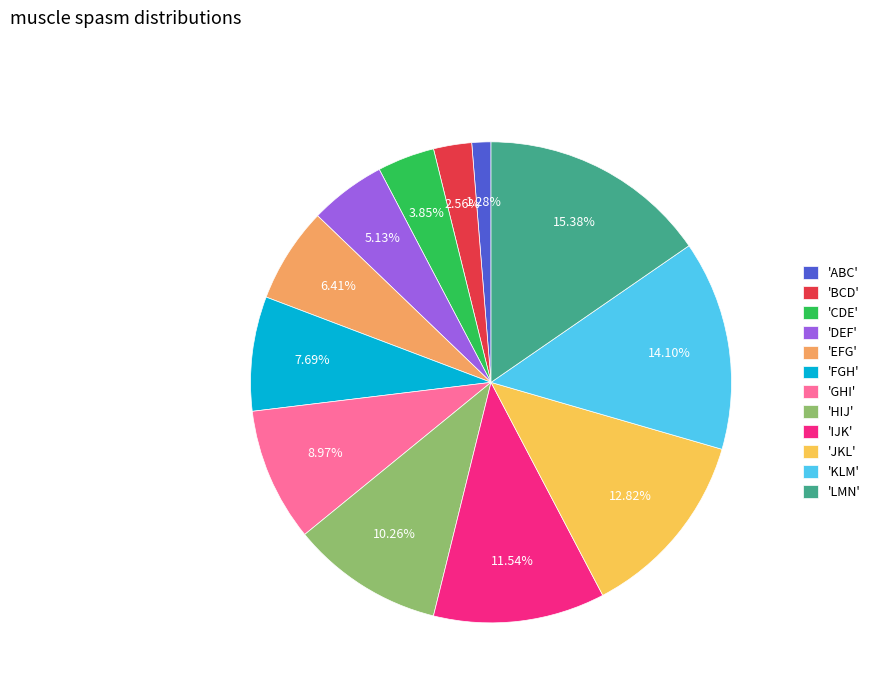

Rank the categories by value from lowest to highest.

'ABC', 'BCD', 'CDE', 'DEF', 'EFG', 'FGH', 'GHI', 'HIJ', 'IJK', 'JKL', 'KLM', 'LMN'